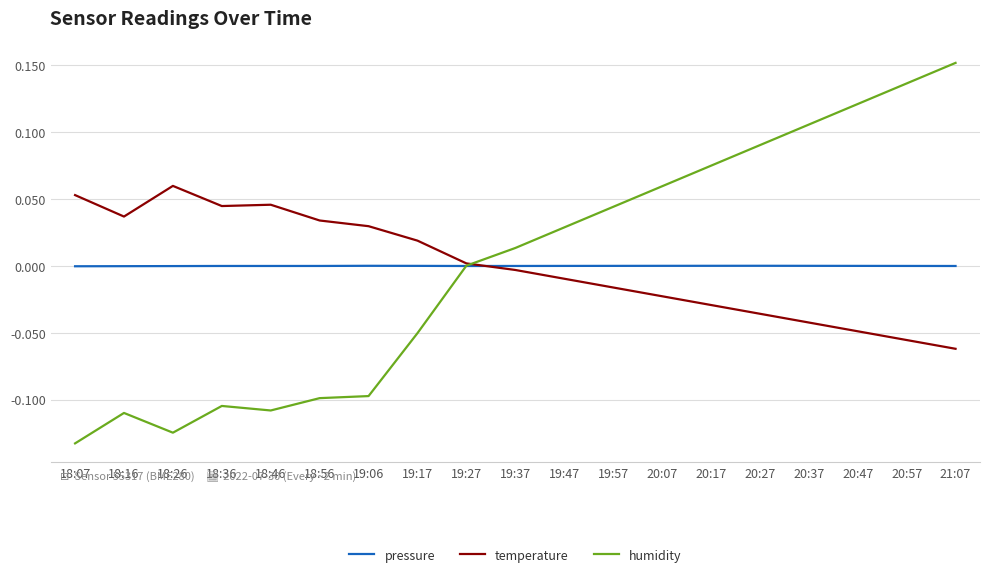

How many lines are shown in the chart?

3